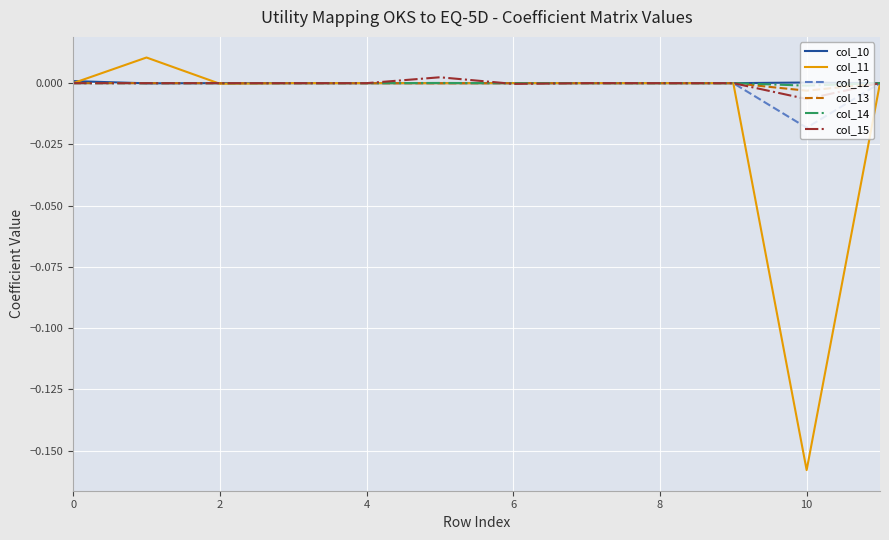

What are all the series names shown in the legend?

col_10, col_11, col_12, col_13, col_14, col_15